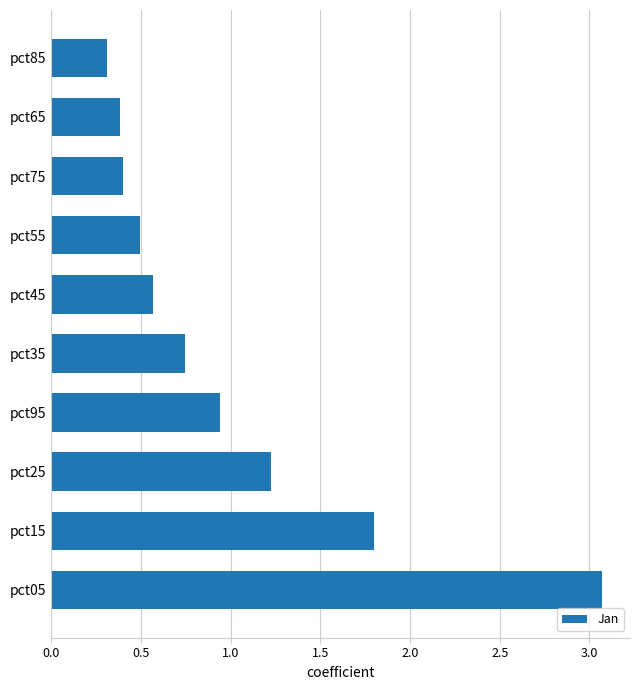

Which label corresponds to the smallest value in the chart?

pct85